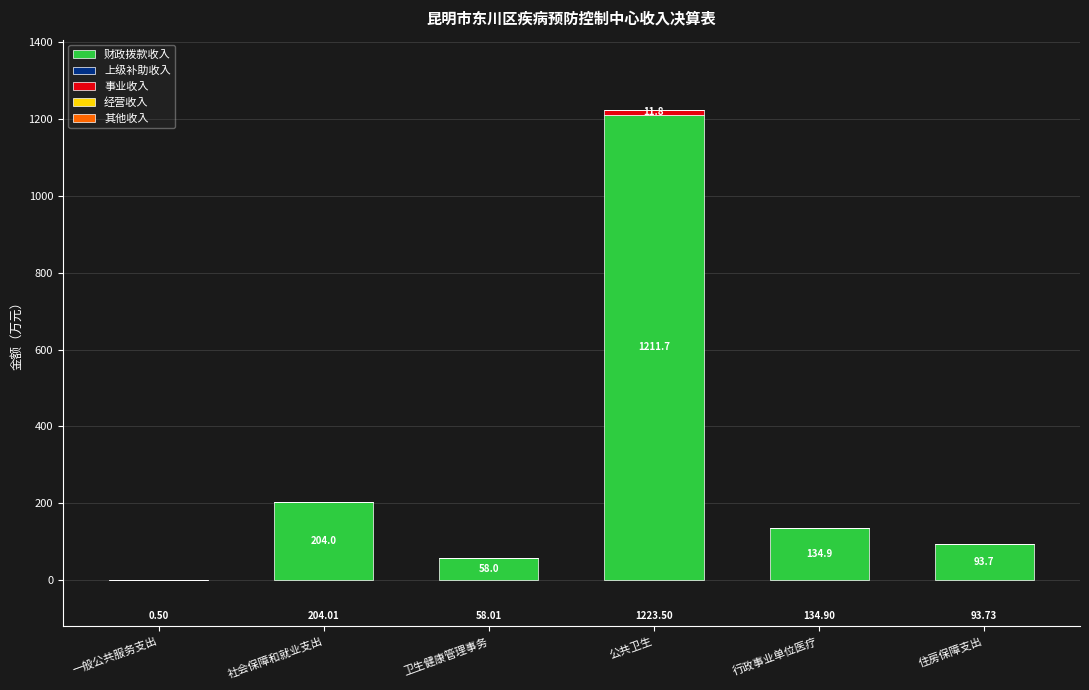

How many values in the 财政拨款收入 series exceed 134?

3